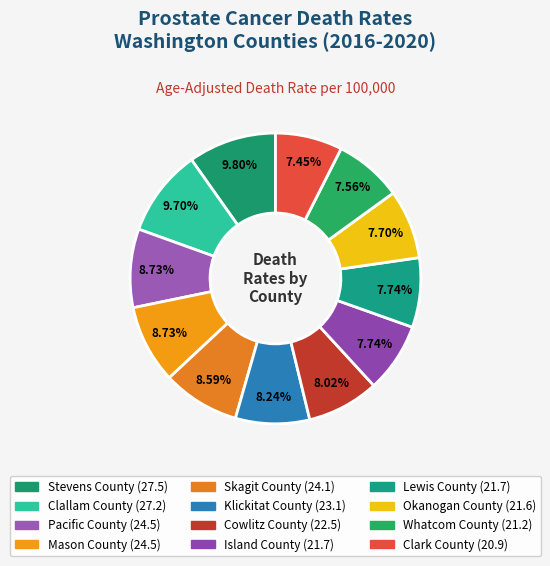

Which category has the smallest portion of the pie?

Clark County